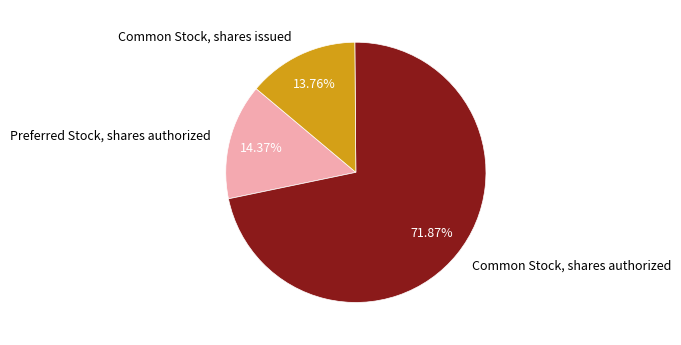

To the nearest percent, what is the difference between the Common Stock, shares authorized and Common Stock, shares issued slice percentages?

58%